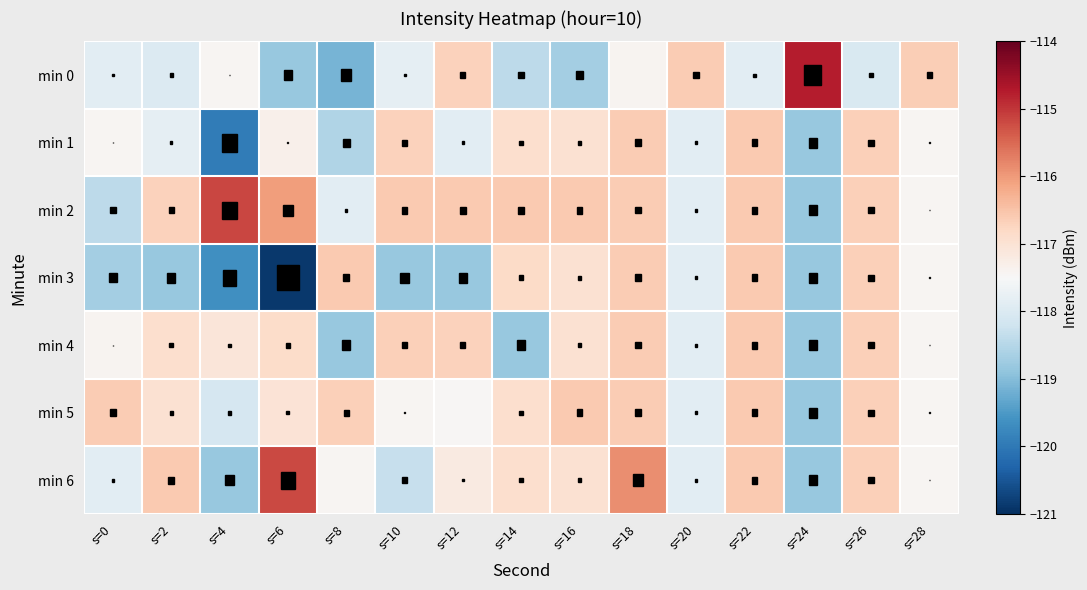

What is the spread (max minus min) of values at s=12?

2.2